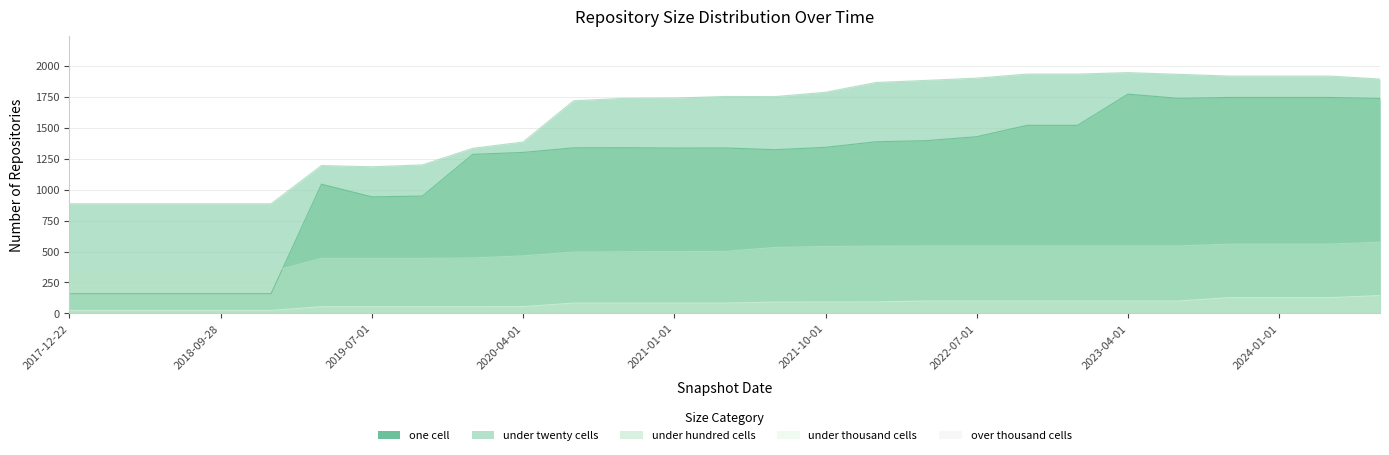

Between 2019-07-01 and 2021-01-01, which series saw the biggest shift?

under twenty cells